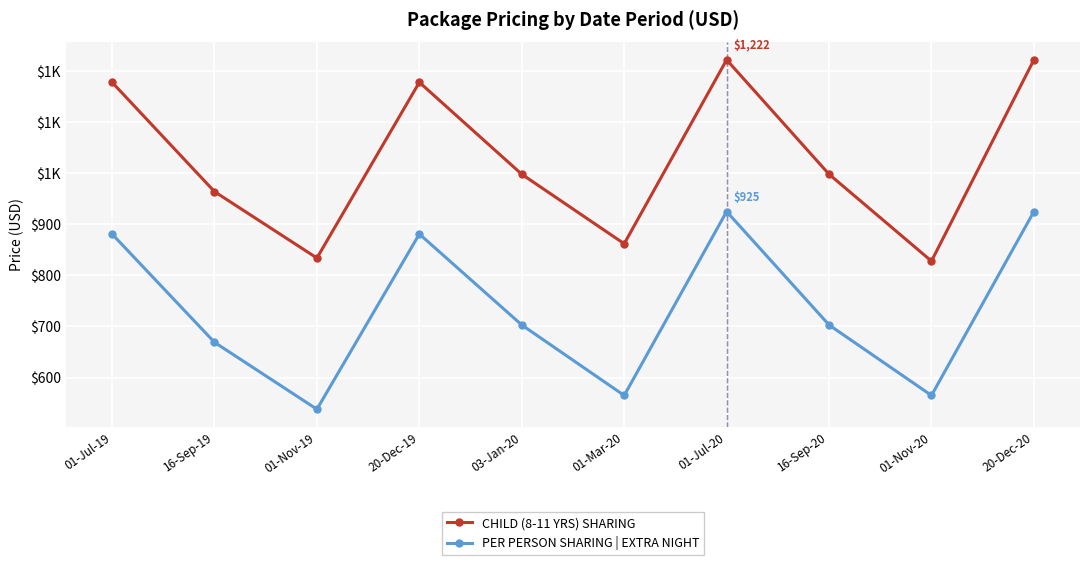

Between 20-Dec-20 and 01-Jul-19, which is larger?

20-Dec-20